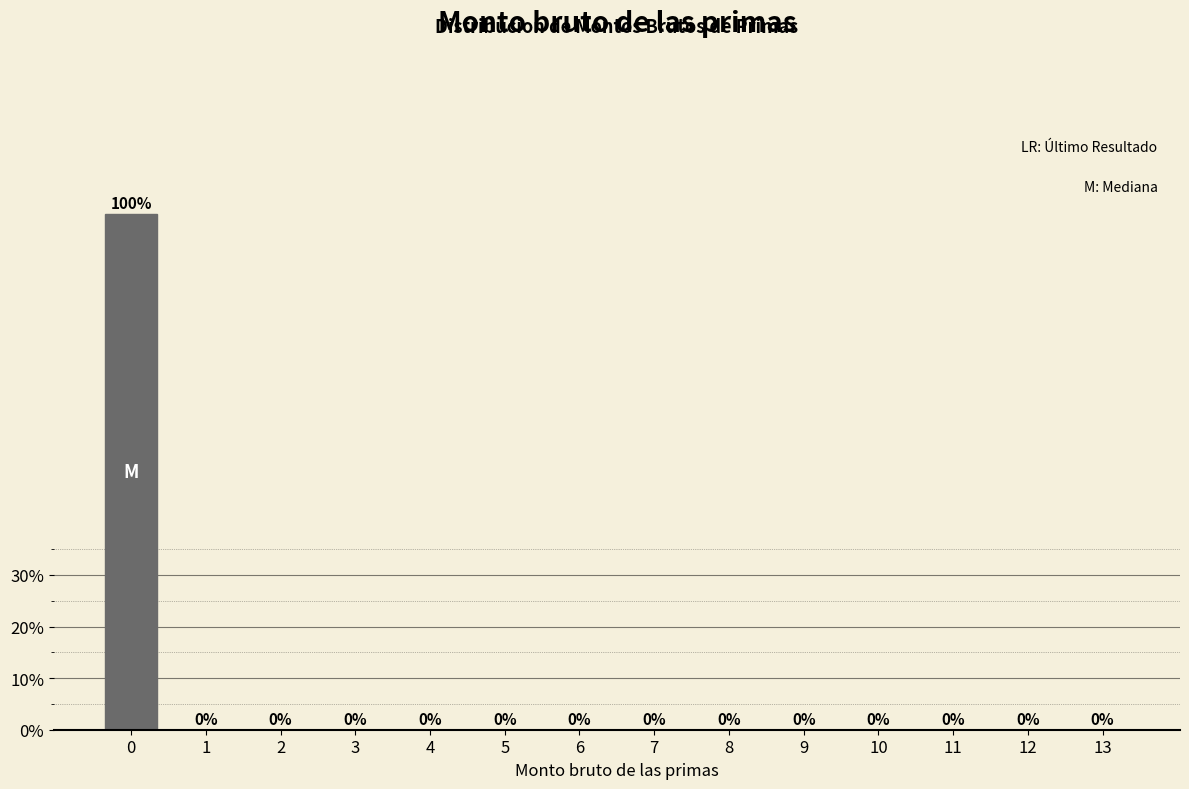

Are the bars horizontal?

No